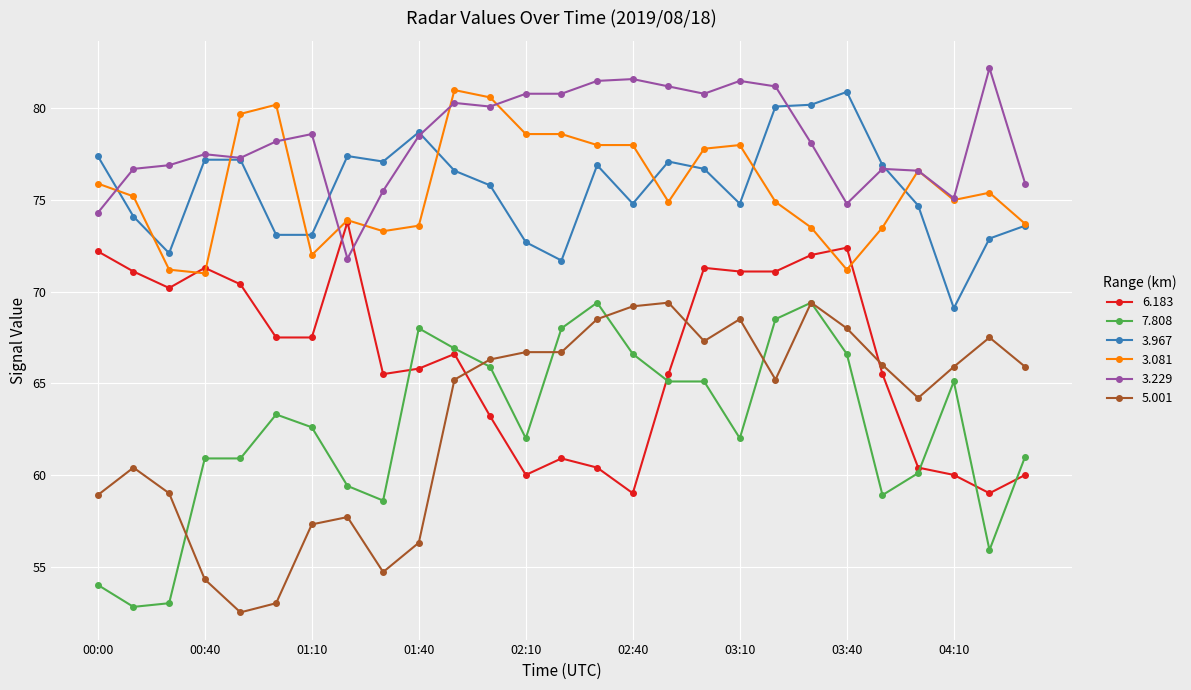

Which series has the largest total across all categories?

3.229